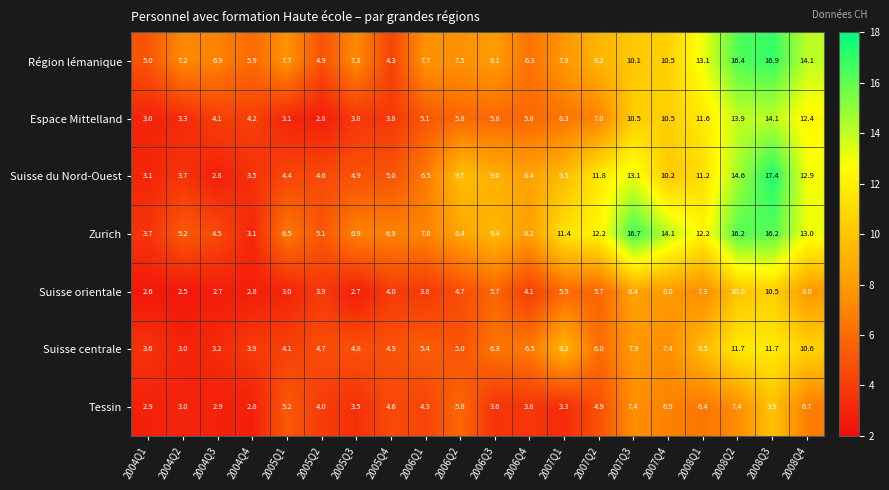

What is the spread (max minus min) of values at 2004Q2?

4.7